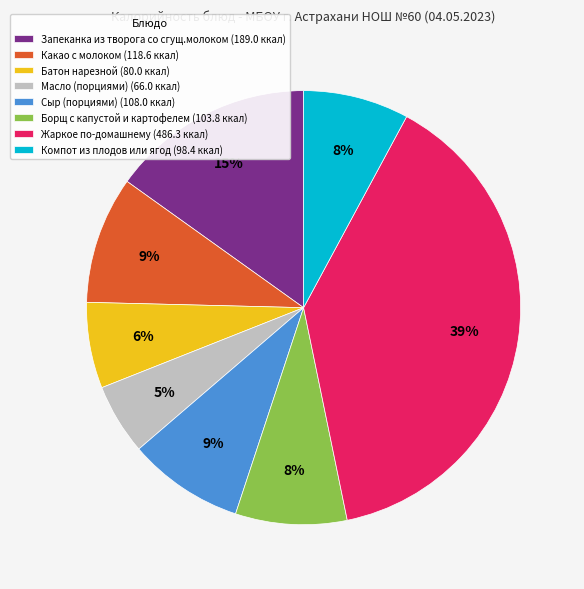

Which category has the smallest portion of the pie?

Масло (порциями)